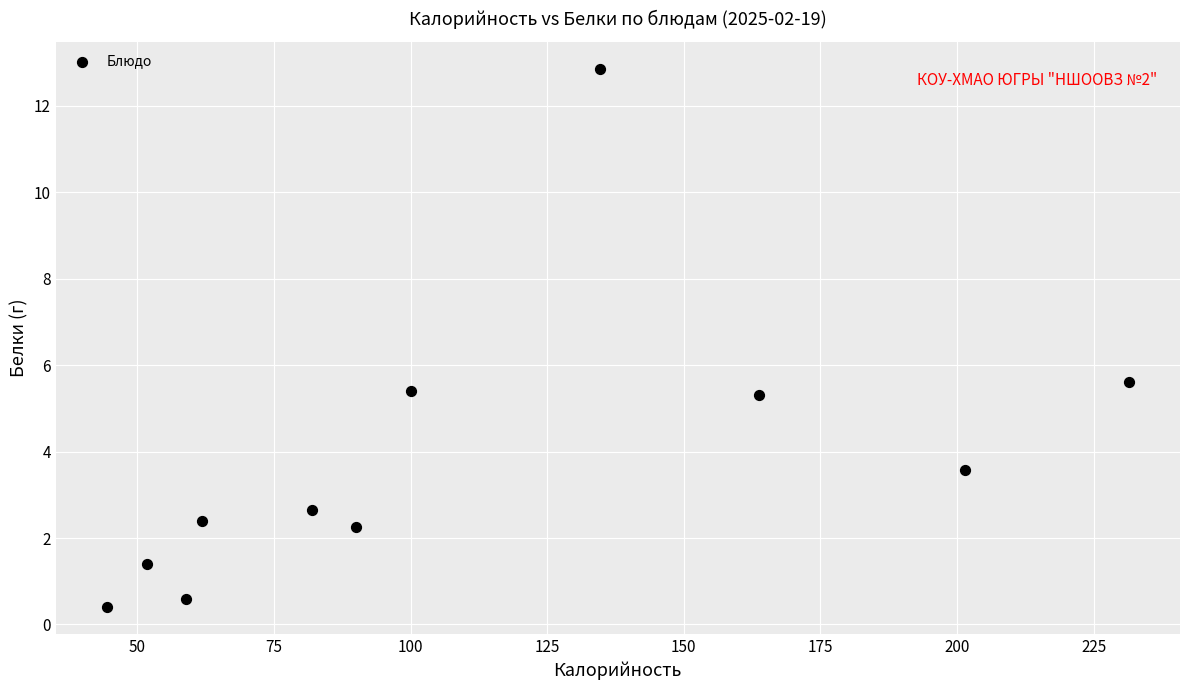

What Y value in the scatter plot is closest to 6?

5.6